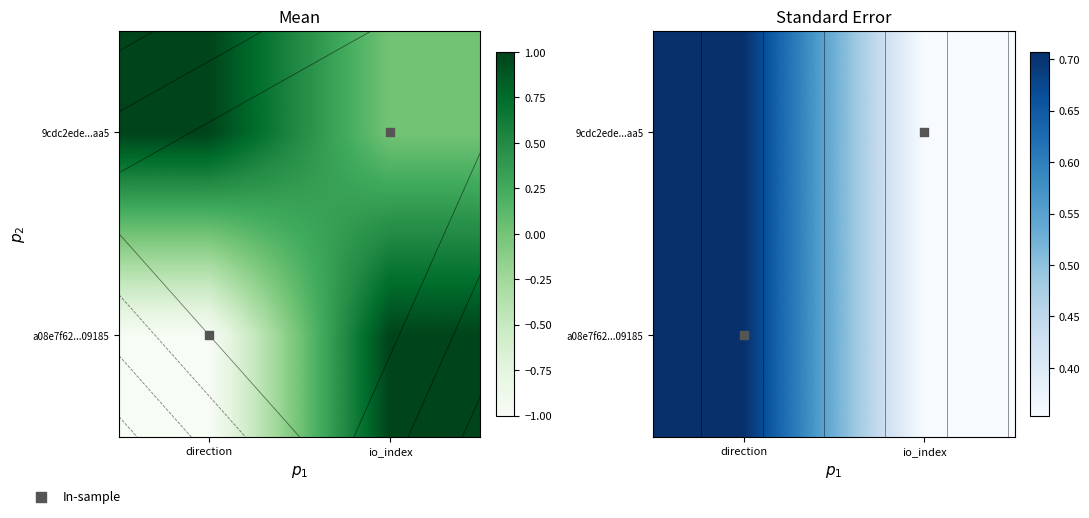

Which series has the largest total across all categories?

a08e7f62...09185